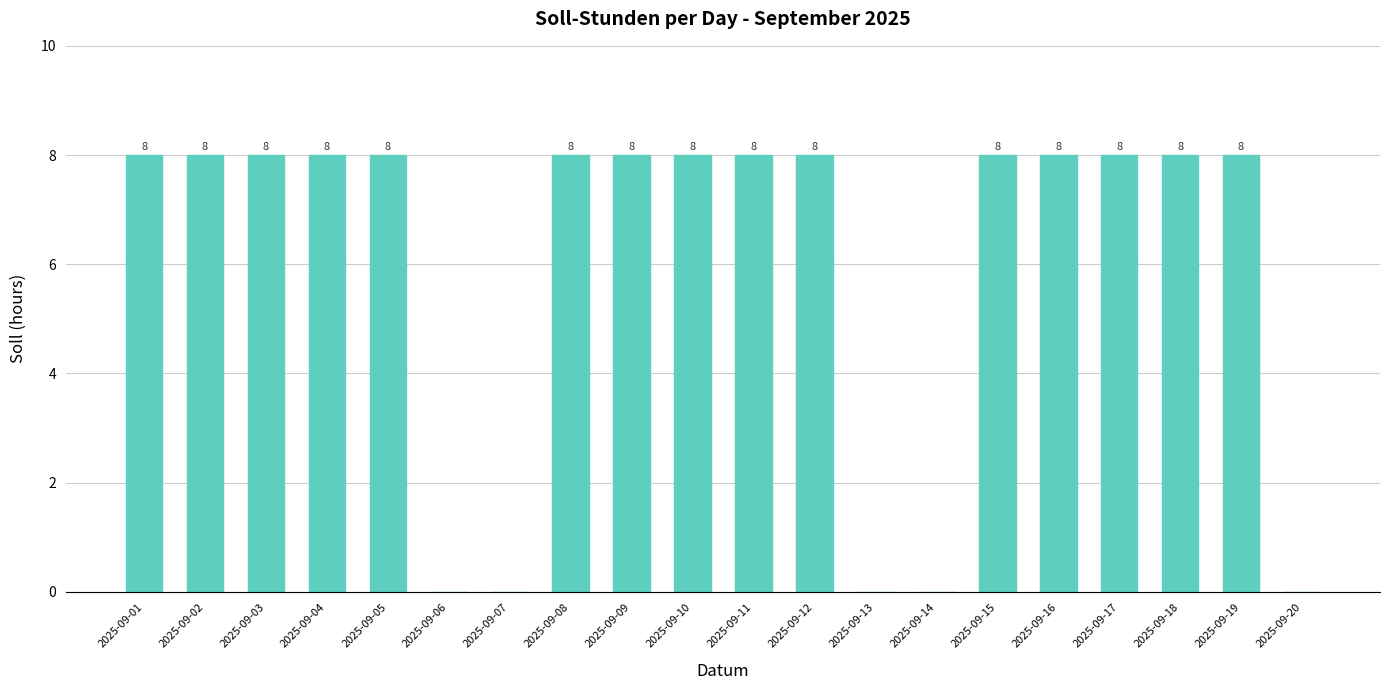

The chart shows a value of 8 at 2025-09-17. True or false?

True